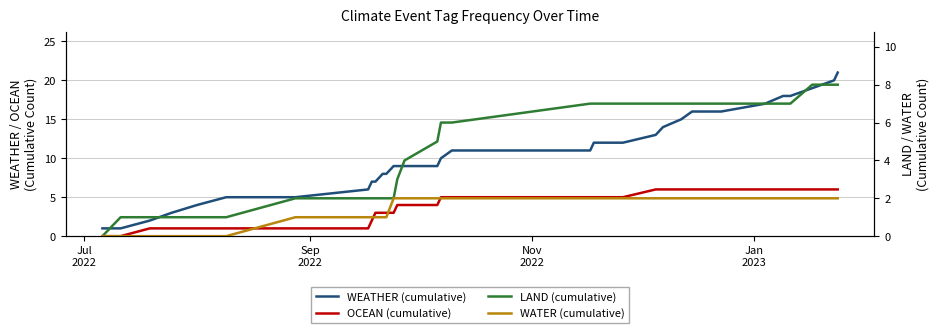

How many values in the OCEAN (cumulative) series exceed 5?

12